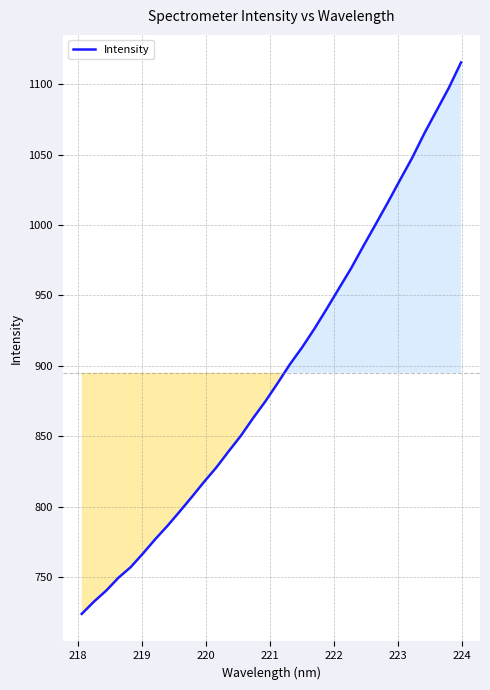

What is the difference between the maximum and minimum values?

392.0